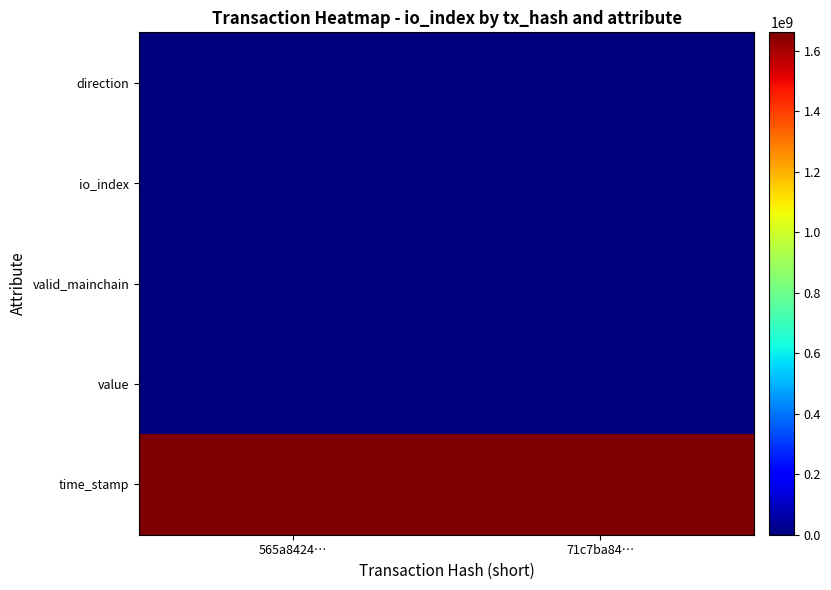

Which series changed the most between 565a8424… and 71c7ba84…?

time_stamp